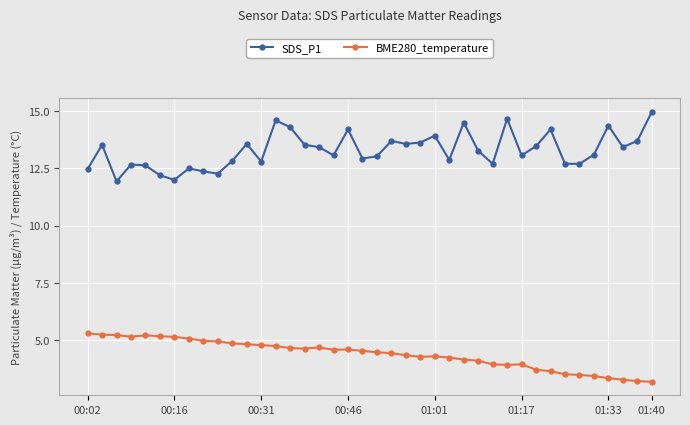

Which series has the largest range (max minus min)?

SDS_P1